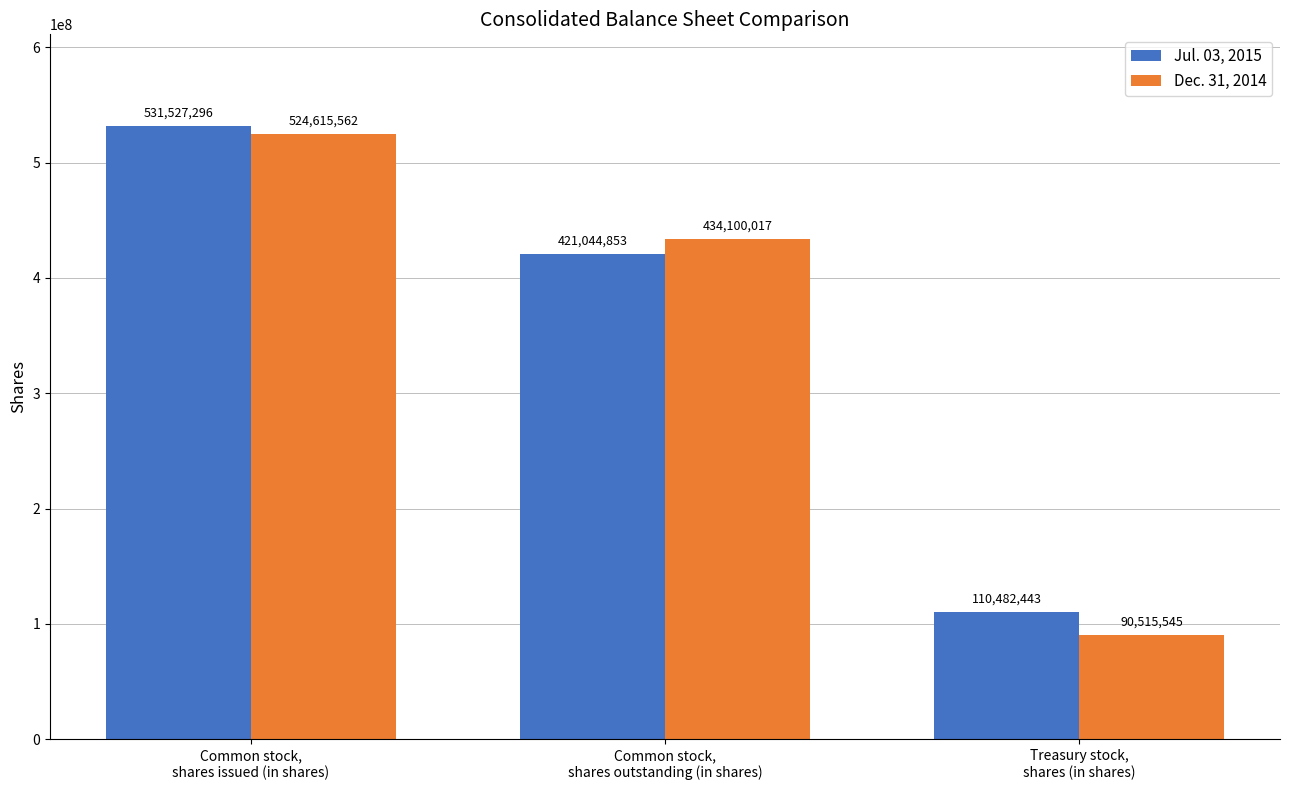

Does the chart contain stacked bars?

No